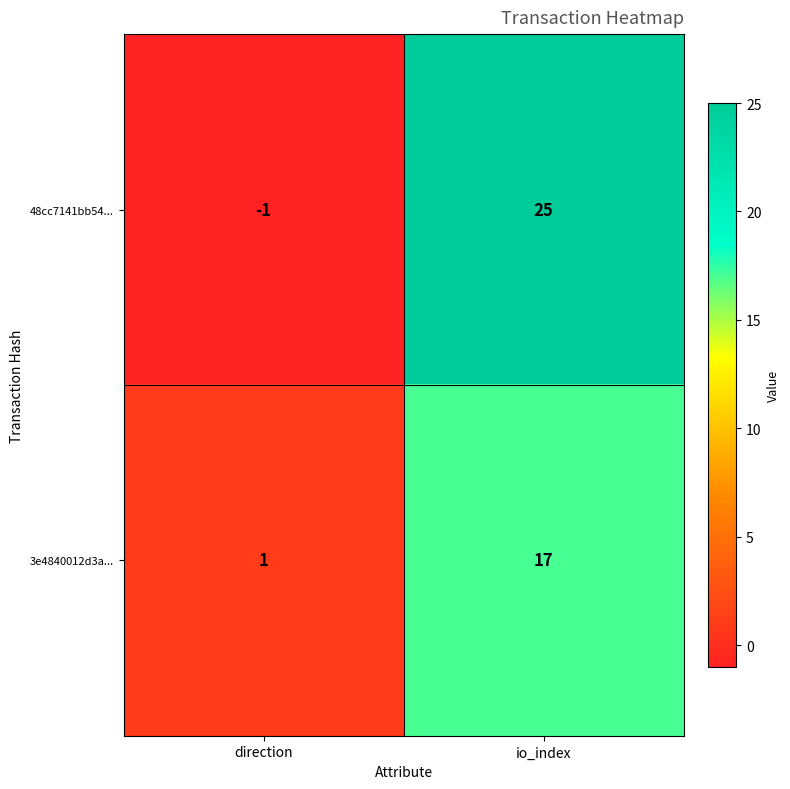

List the series in order of their overall mean, lowest first.

3e4840012d3a..., 48cc7141bb54...